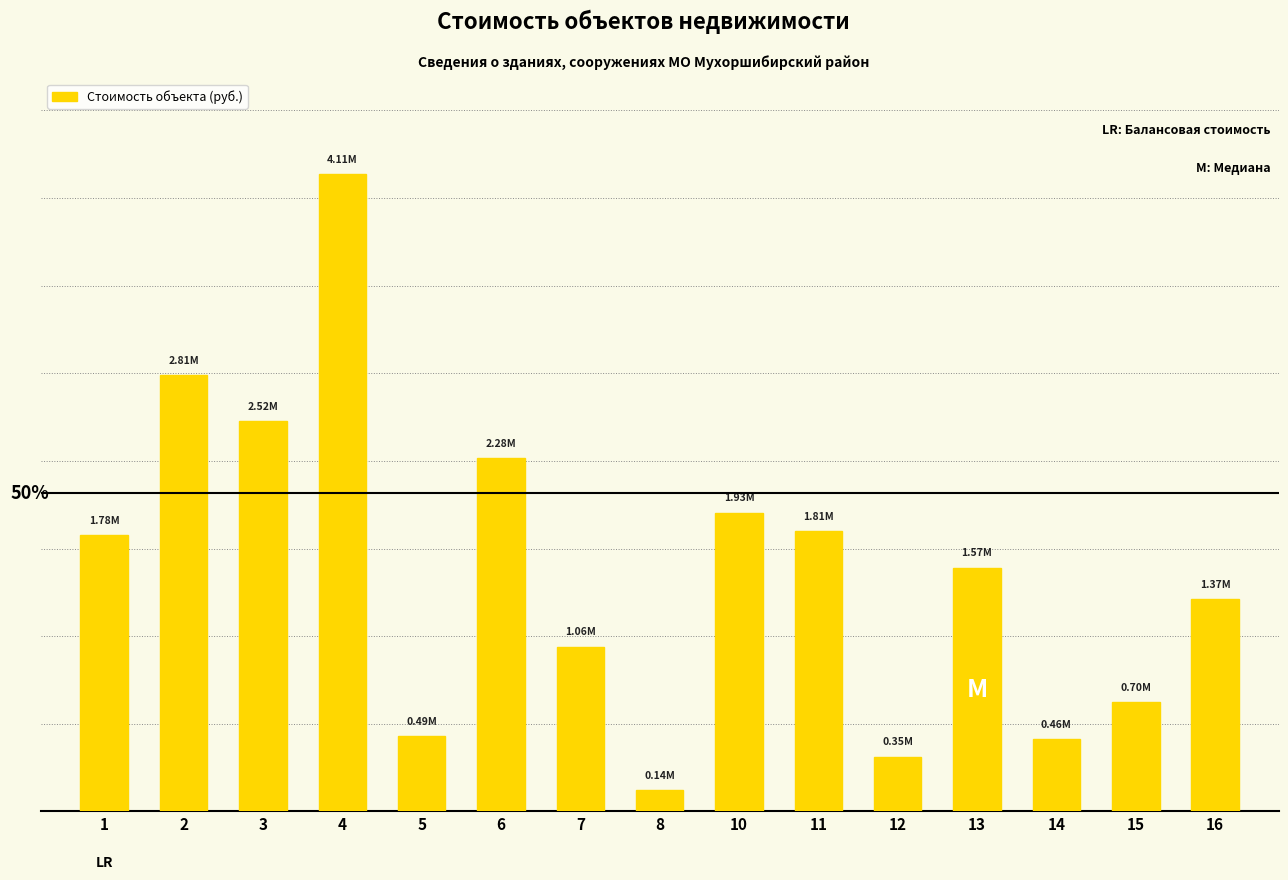

The chart shows a value of 384776.2 at 7. True or false?

False